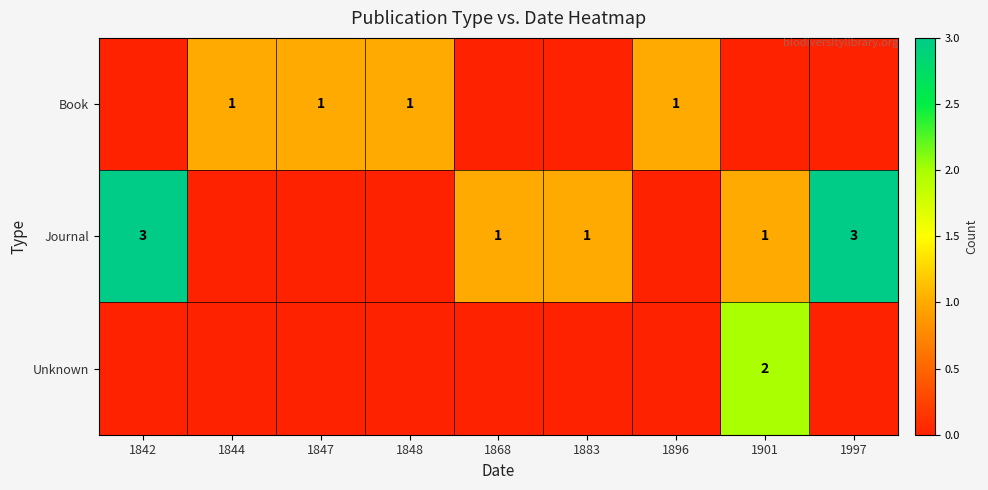

The Unknown series shows 1 at 1901. True or false?

False